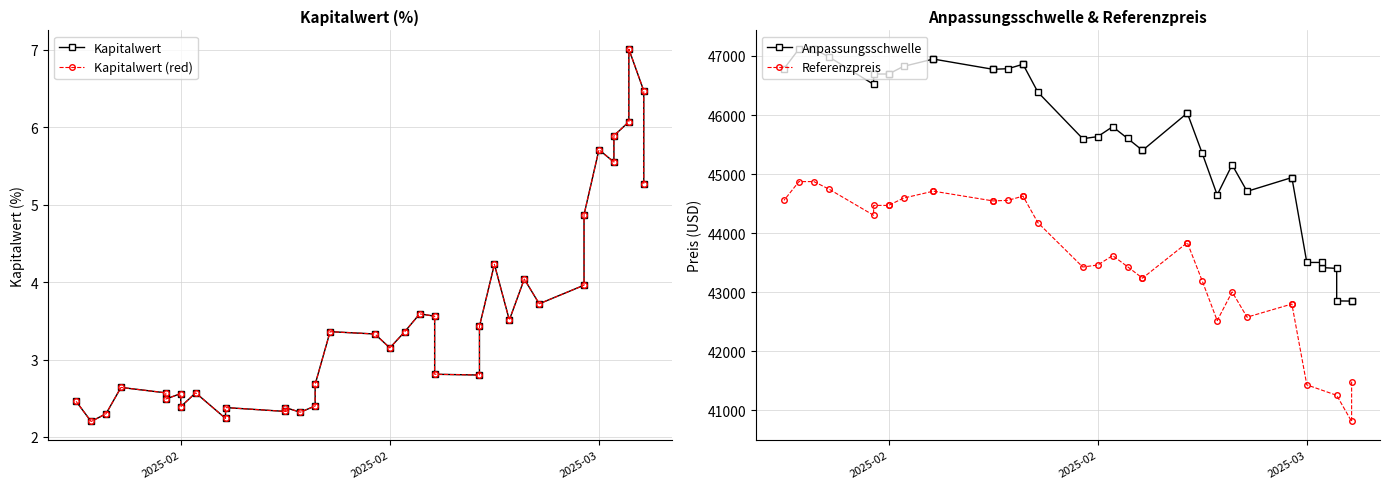

How many data points in Anpassungsschwelle are less than 46032?

19